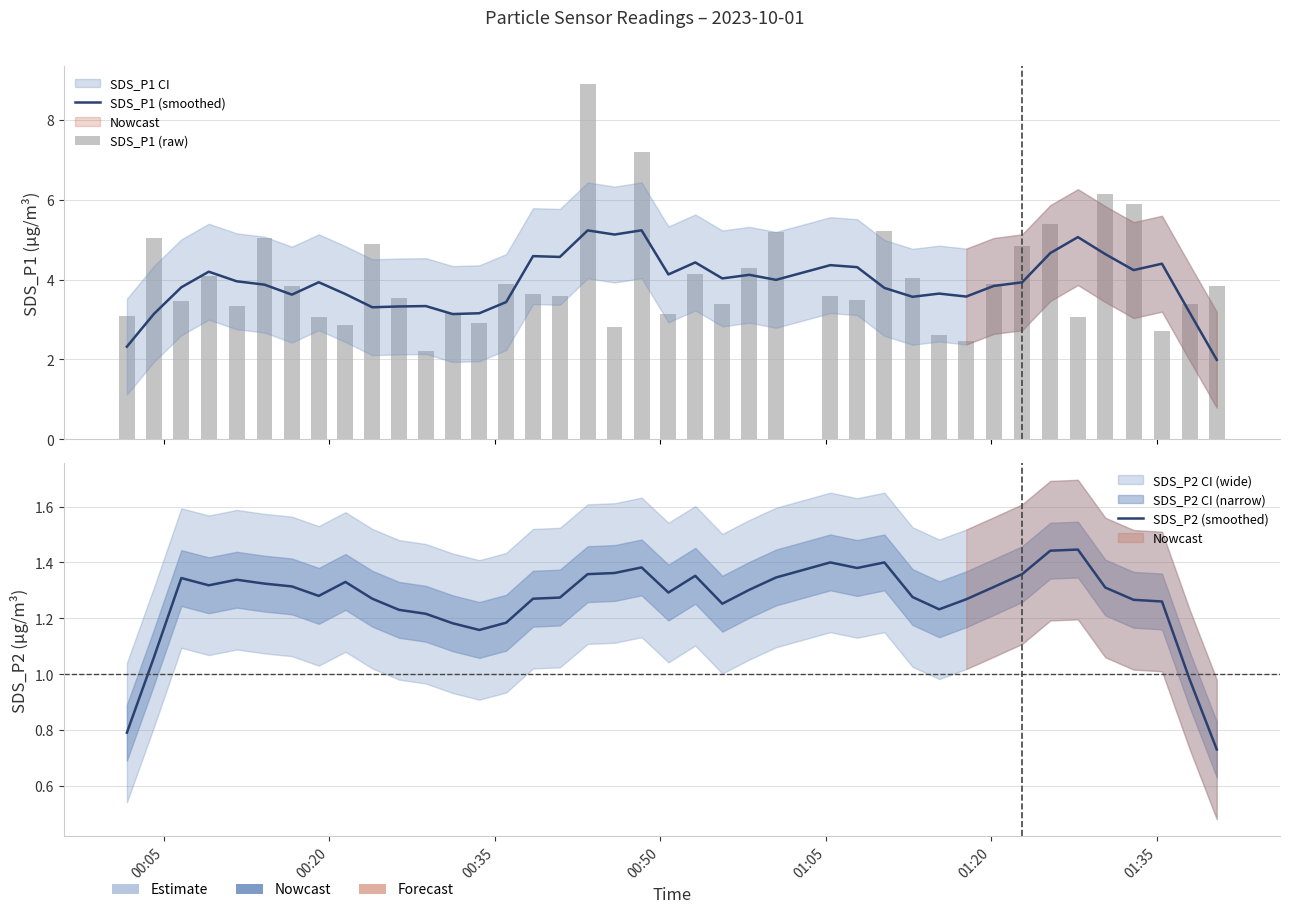

The SDS_P2 (smoothed) series shows 1.1 at 00:05. True or false?

False